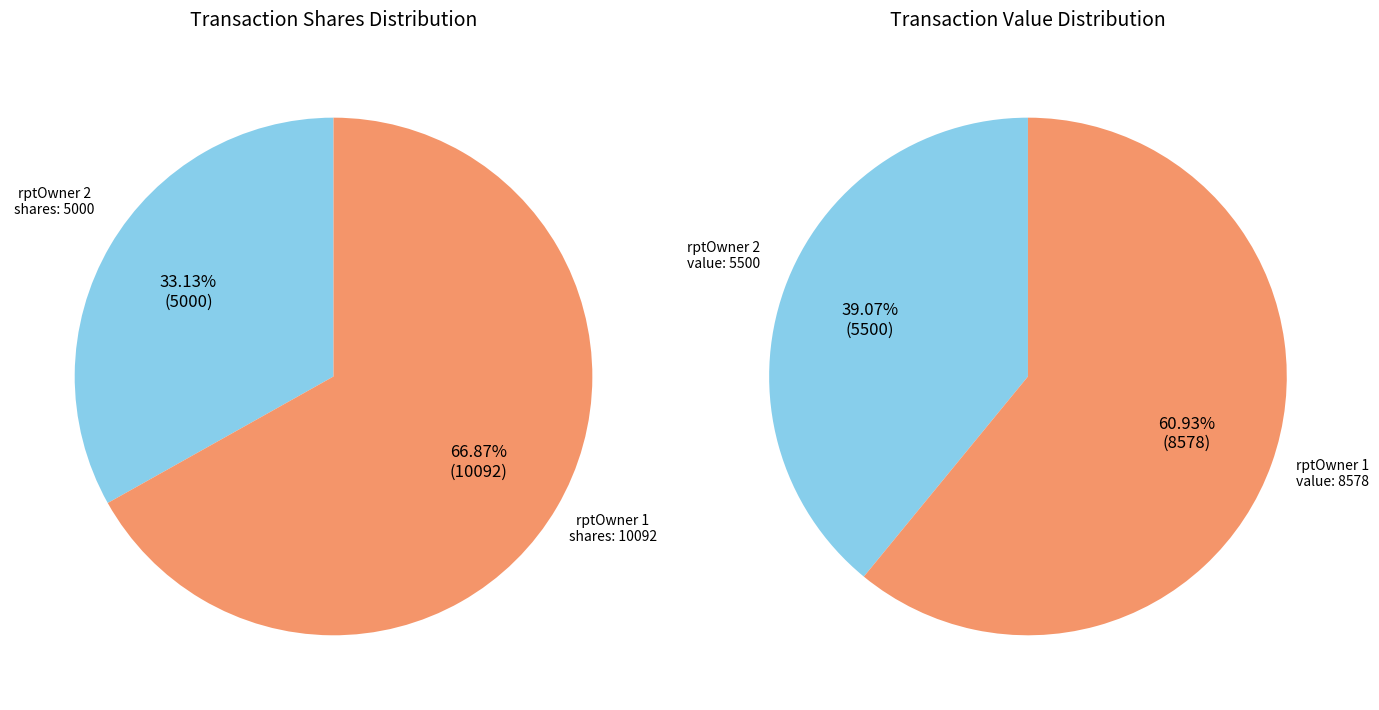

Which series has the largest range (max minus min)?

values_left